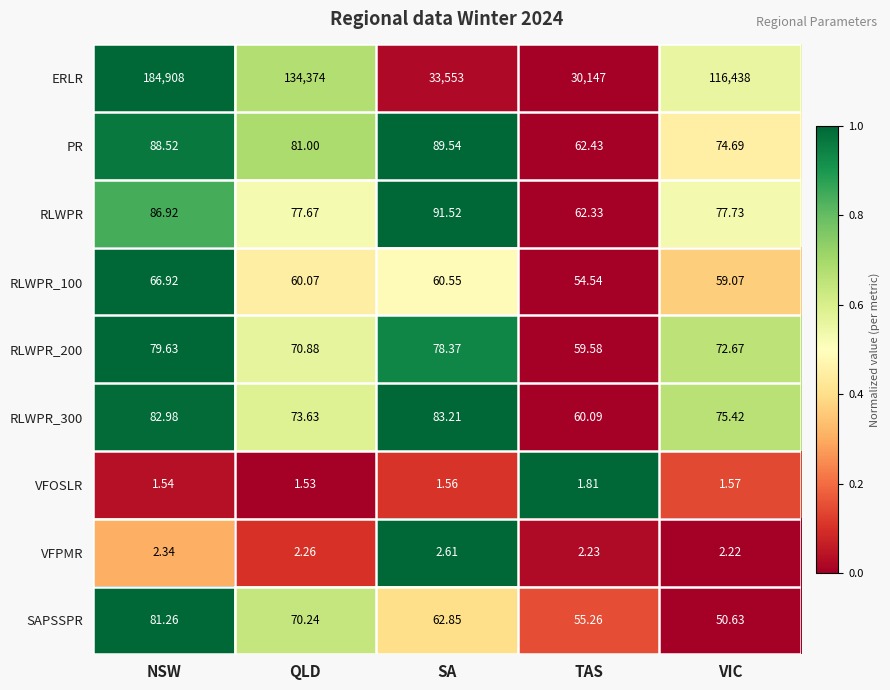

Rank the categories by VFOSLR value from lowest to highest.

QLD, NSW, SA, VIC, TAS